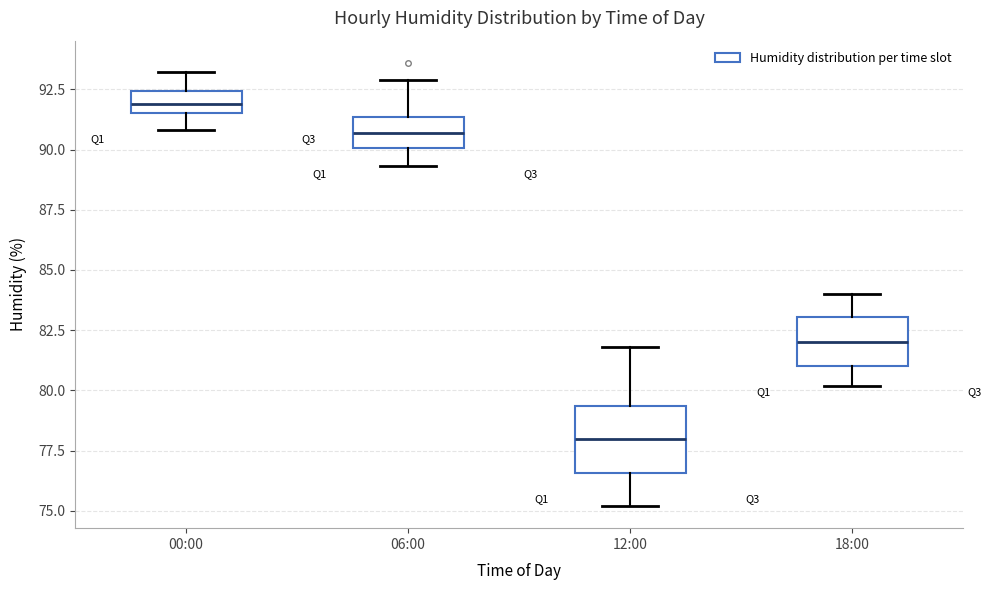

Where does the lower whisker of the box for 12:00 end on the y-axis? The values are not printed on the chart, so give them approximately, as read against the axis.

75.0